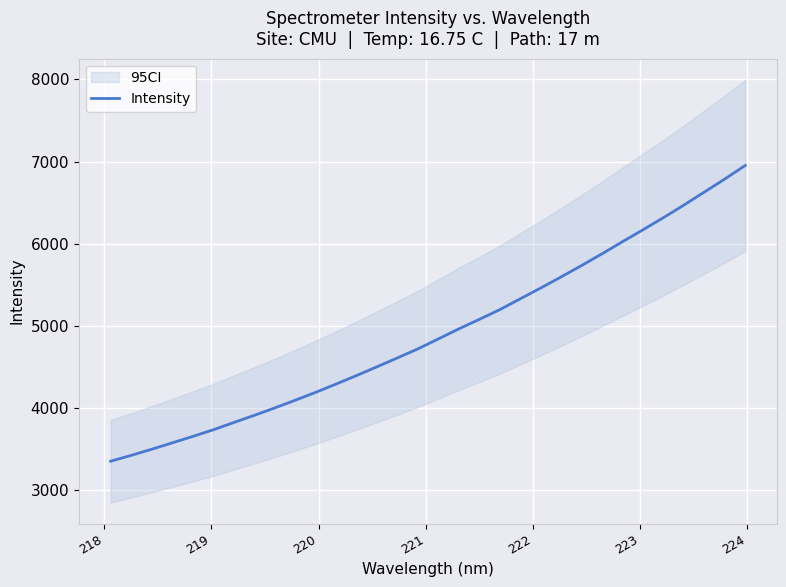

Reading left to right, extract all data points from this chart.

3350.0	3420.6	3495.3	3573.0	3651.1	3732.0	3820.3	3907.8	3998.0	4091.8	4188.0	4289.3	4393.0	4500.0	4608.3	4718.1	4839.7	4961.7	5077.6	5195.9	5328.1	5459.8	5595.1	5733.7	5876.7	6024.3	6169.2	6316.5	6469.8	6628.8	6787.1	6952.4